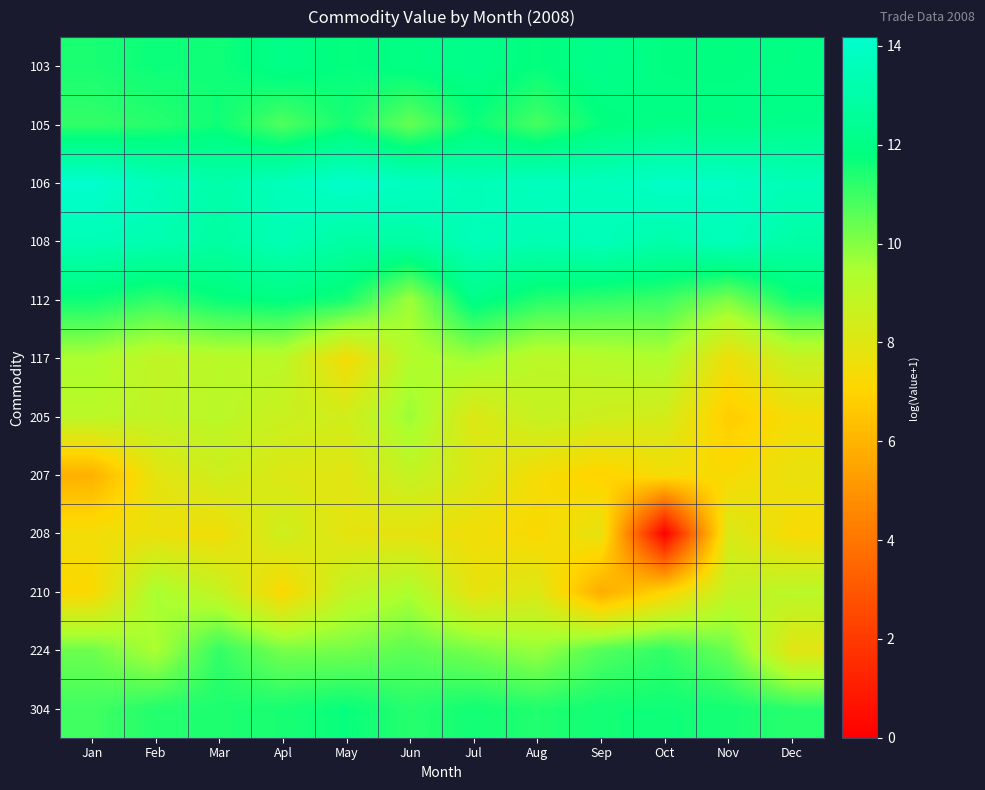

Reading left to right, list all the values displayed in this chart.

103: Jan=11.5	Feb=11.7	Mar=11.6	Apl=12.1	May=11.8	Jun=12.0	Jul=12.2	Aug=11.8	Sep=12.2	Oct=11.9	Nov=11.8	Dec=12.0
105: Jan=11.1	Feb=11.3	Mar=11.6	Apl=10.7	May=11.5	Jun=10.4	Jul=11.7	Aug=10.8	Sep=11.8	Oct=12.0	Nov=12.0	Dec=12.2
106: Jan=14.2	Feb=13.6	Mar=13.1	Apl=13.6	May=14.1	Jun=13.8	Jul=13.5	Aug=13.8	Sep=13.6	Oct=14.0	Nov=13.9	Dec=13.5
108: Jan=13.5	Feb=13.3	Mar=12.9	Apl=13.5	May=12.9	Jun=12.9	Jul=13.6	Aug=13.3	Sep=13.6	Oct=13.1	Nov=13.6	Dec=13.0
112: Jan=11.6	Feb=11.1	Mar=11.7	Apl=11.9	May=11.5	Jun=9.6	Jul=12.1	Aug=11.3	Sep=11.1	Oct=11.0	Nov=10.1	Dec=11.6
117: Jan=9.4	Feb=8.9	Mar=9.1	Apl=9.1	May=7.4	Jun=9.3	Jul=9.6	Aug=9.0	Sep=9.2	Oct=9.4	Nov=7.6	Dec=8.7
205: Jan=9.0	Feb=8.9	Mar=9.1	Apl=8.6	May=8.4	Jun=9.7	Jul=8.1	Aug=8.8	Sep=8.5	Oct=8.4	Nov=6.8	Dec=7.4
207: Jan=5.9	Feb=7.9	Mar=8.5	Apl=8.1	May=8.0	Jun=8.8	Jul=8.1	Aug=7.4	Sep=7.0	Oct=7.4	Nov=7.2	Dec=7.7
208: Jan=7.5	Feb=7.6	Mar=7.5	Apl=8.5	May=7.8	Jun=7.8	Jul=7.5	Aug=7.2	Sep=7.8	Oct=0.0	Nov=8.2	Dec=7.3
210: Jan=7.2	Feb=9.5	Mar=8.8	Apl=7.2	May=8.8	Jun=9.4	Jul=7.8	Aug=8.1	Sep=5.8	Oct=7.0	Nov=8.8	Dec=9.1
224: Jan=10.3	Feb=9.4	Mar=11.1	Apl=10.2	May=10.2	Jun=10.6	Jul=10.2	Aug=9.7	Sep=10.7	Oct=11.1	Nov=10.3	Dec=7.9
304: Jan=10.9	Feb=11.3	Mar=11.4	Apl=11.5	May=11.7	Jun=11.3	Jul=11.6	Aug=11.3	Sep=11.6	Oct=11.6	Nov=11.5	Dec=11.2